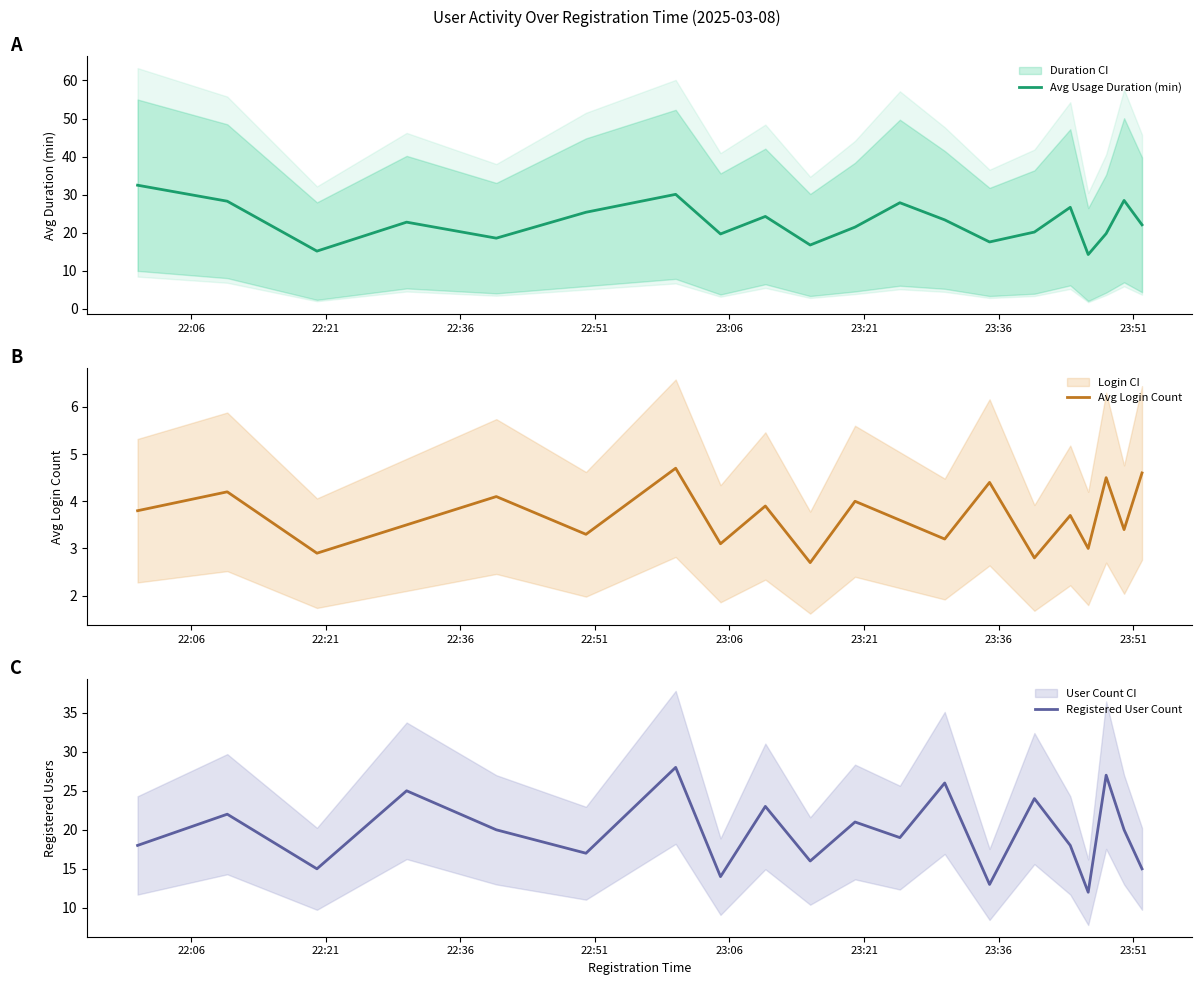

True or false: Avg Usage Duration (min) and Avg Login Count intersect in this chart.

False